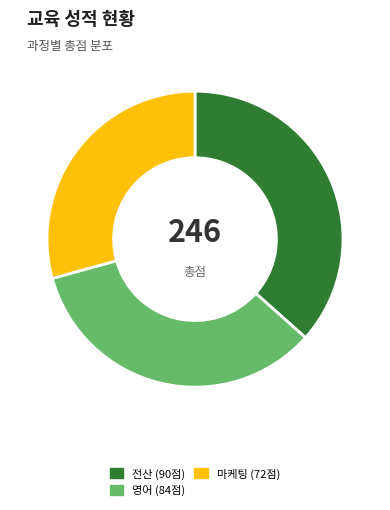

What is the smallest slice in the pie chart?

마케팅